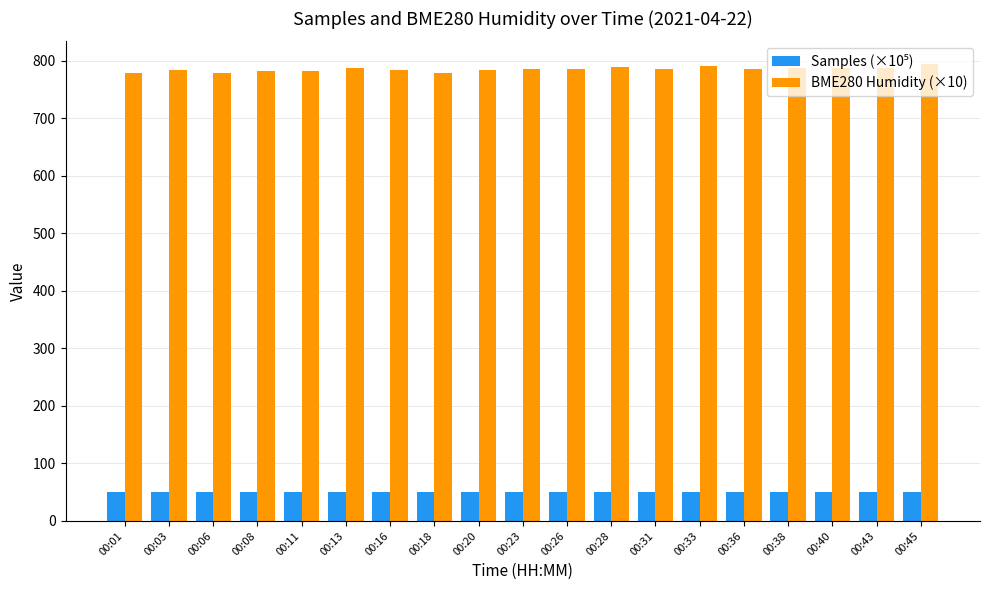

Which series has the widest spread of values?

BME280 Humidity (×10)